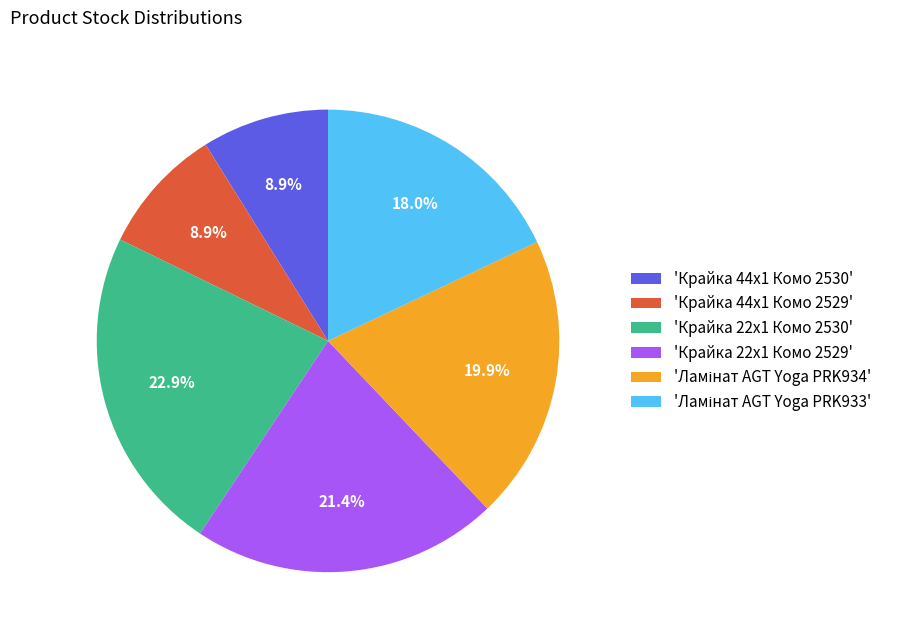

What is the largest slice in the pie chart?

'Крайка 22x1 Комо 2530'